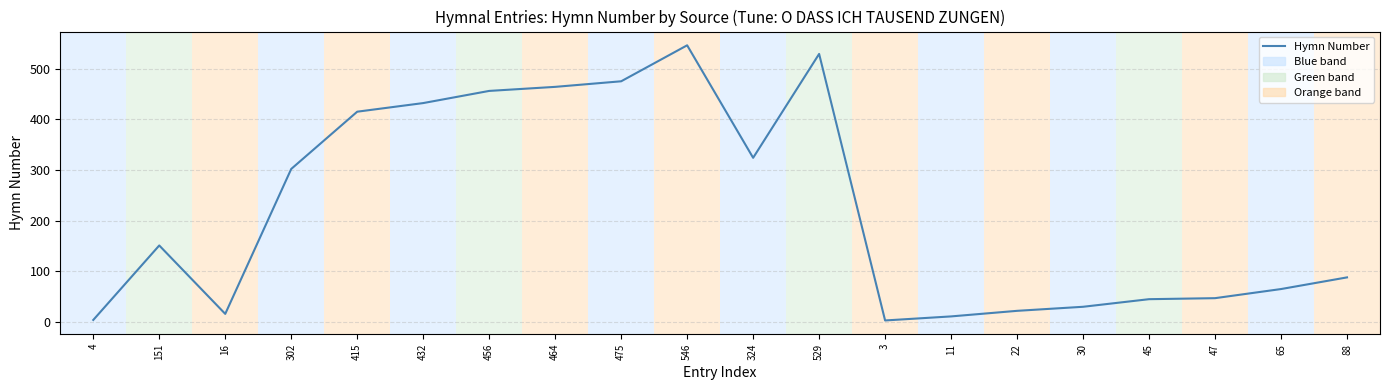

What is the difference between the maximum and second lowest values?

542